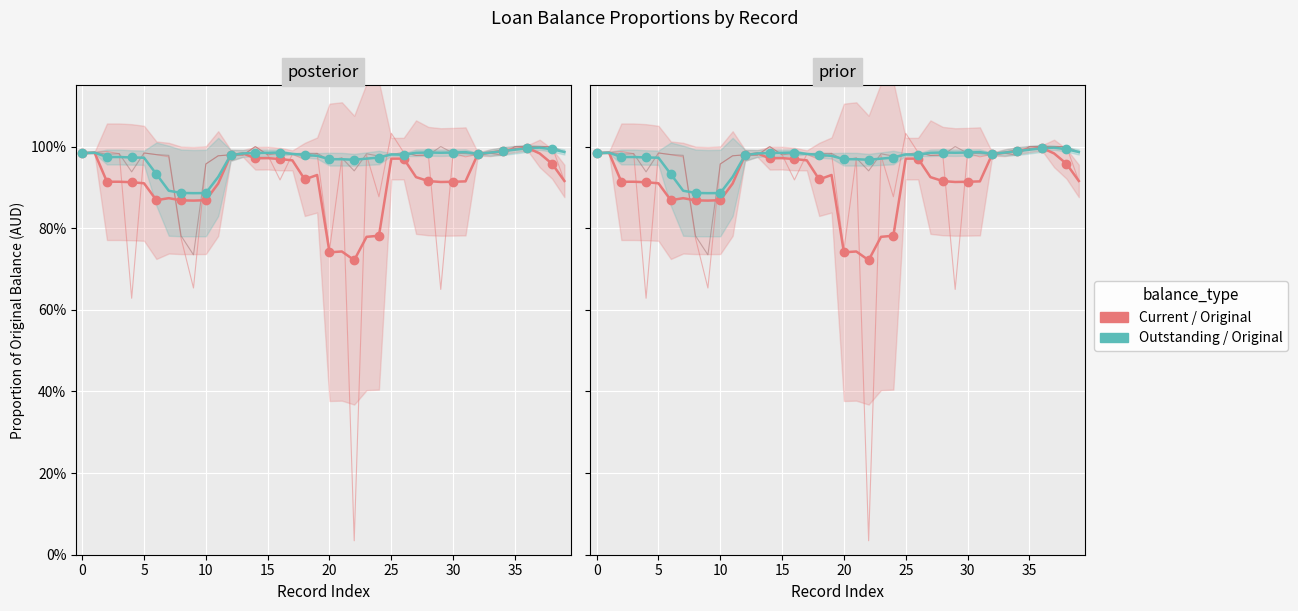

At which label does Current / Original reach its minimum?

22